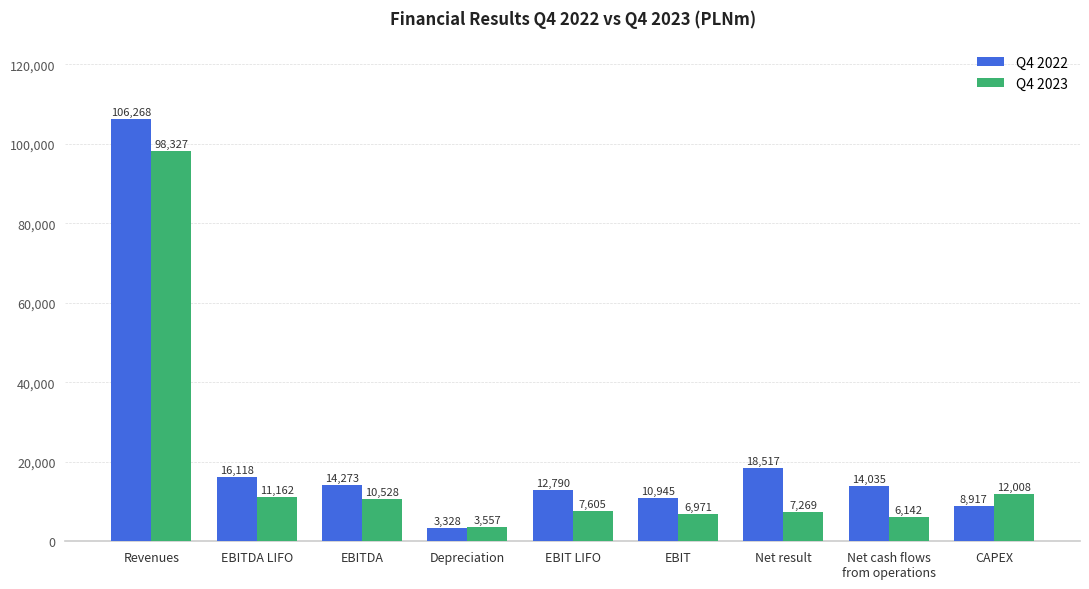

Which series changed the most between EBIT LIFO and Net cash flows
from operations?

Q4 2023